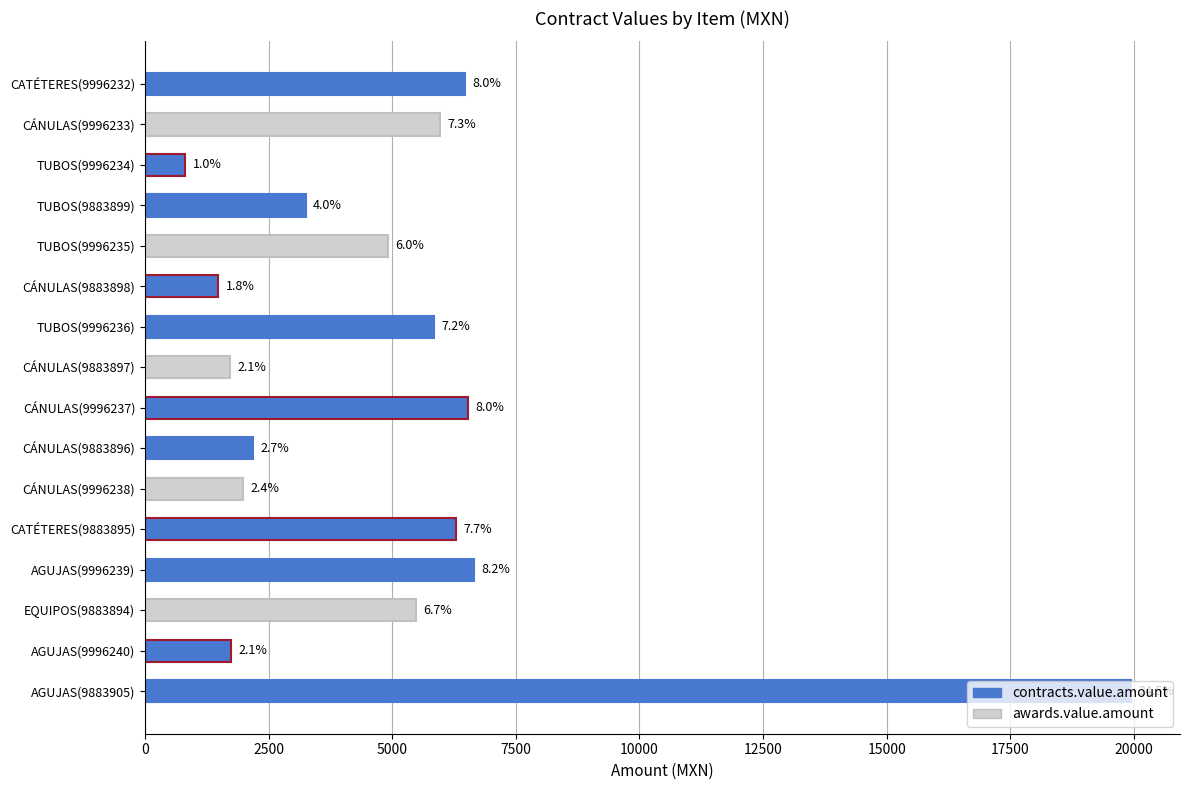

Are the bars horizontal?

Yes